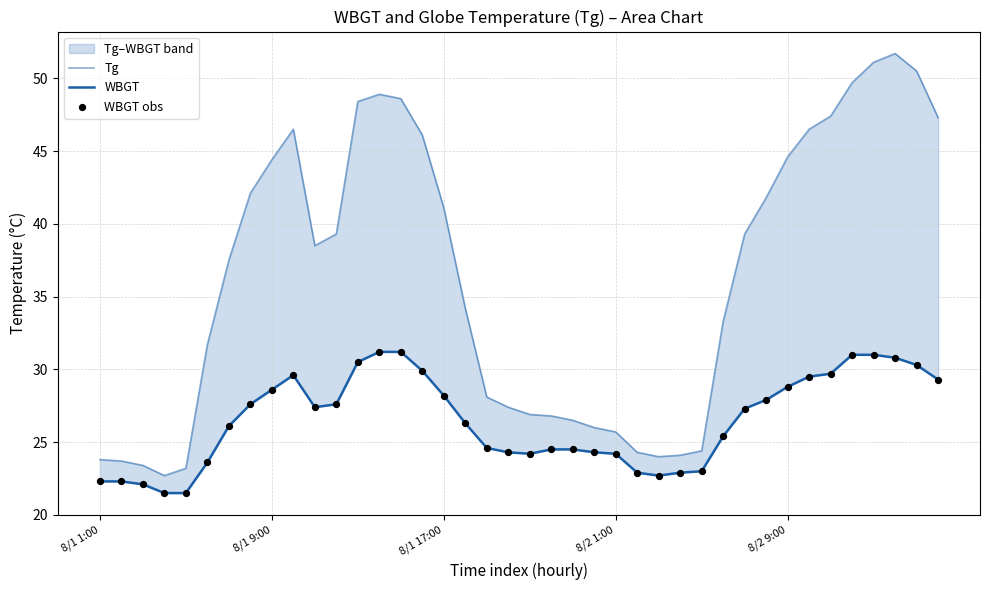

Which series has the largest total across all categories?

Tg